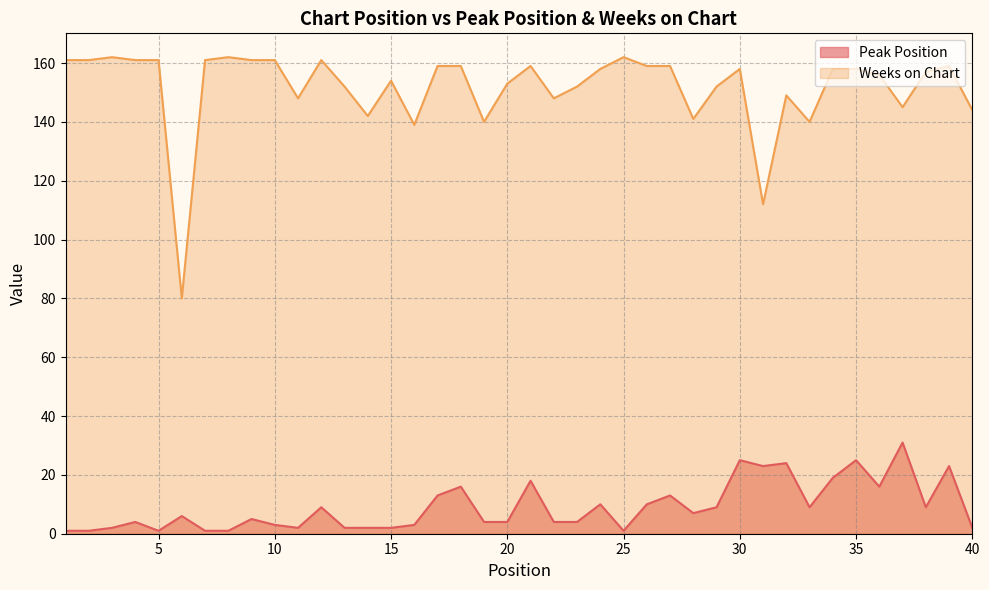

True or false: Peak Position and Weeks on Chart intersect in this chart.

False